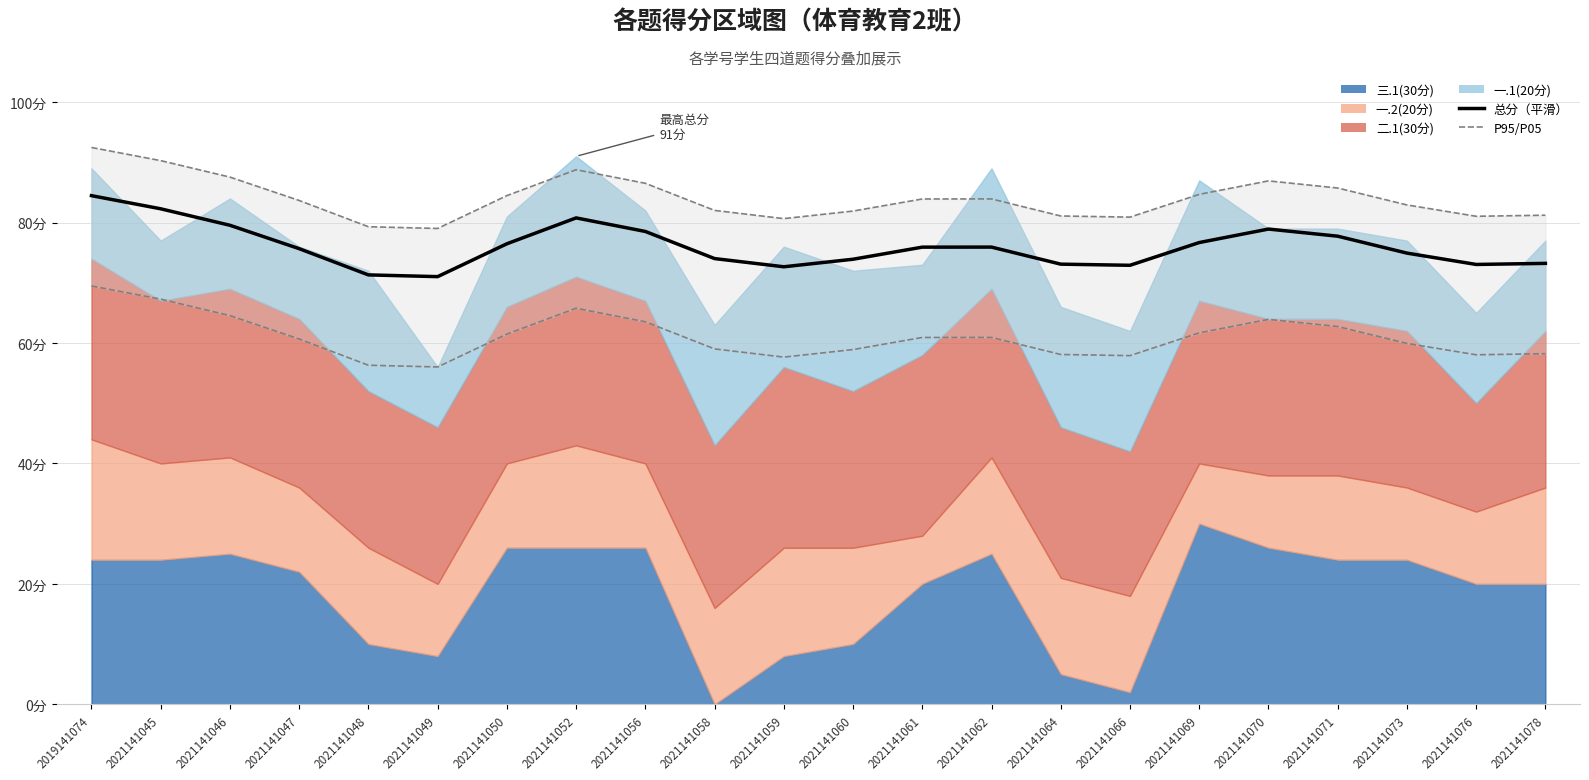

Is it true that P05下界 equals 58.9 at 2021141060?

True